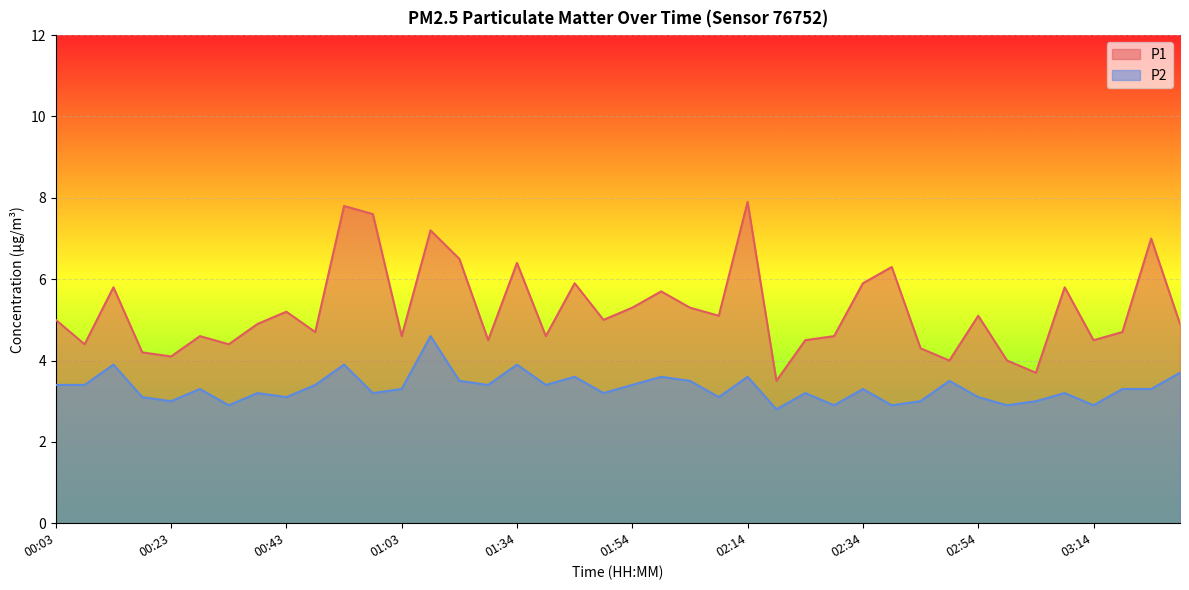

The P2 series shows 5.1 at 02:24. True or false?

False